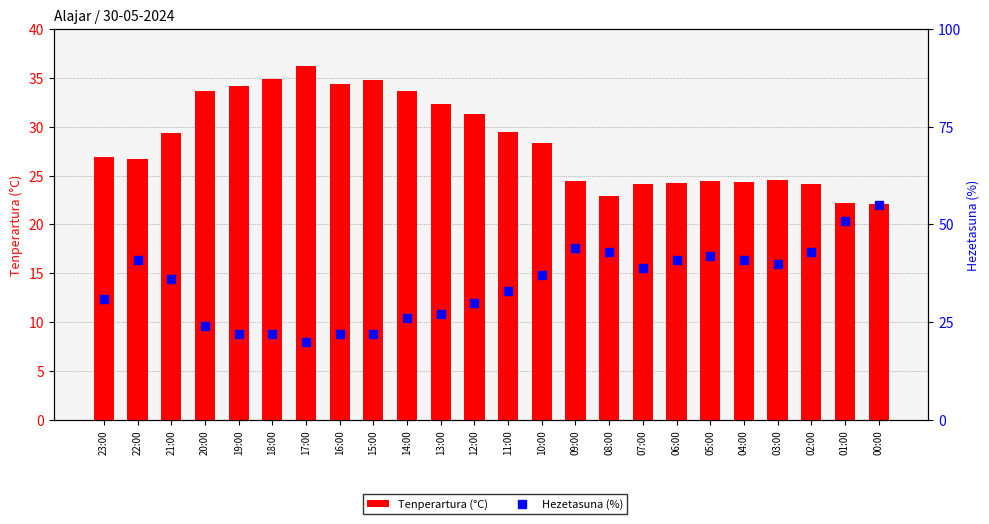

True or false: Hezetasuna (%) has a value of 27.0 at 13:00.

True